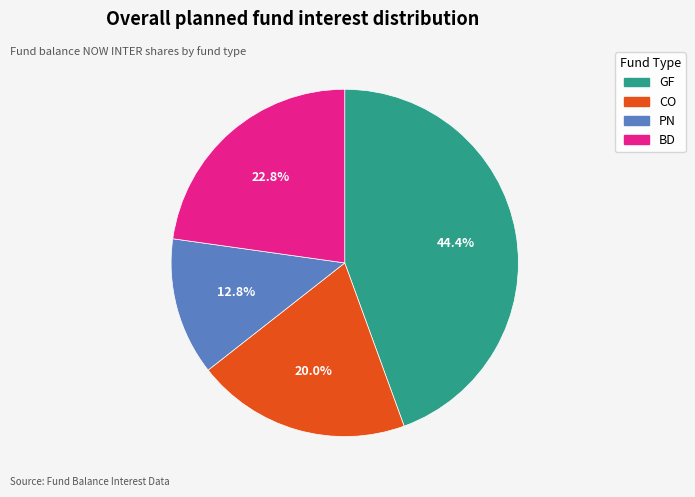

Is there any slice that represents more than half of the pie?

No